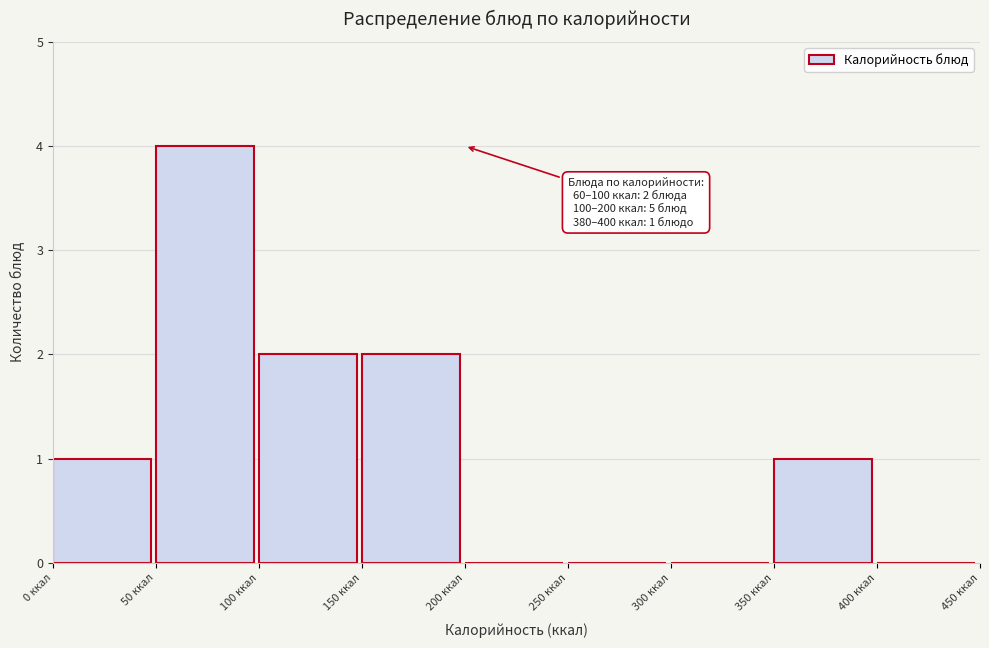

Over which range of the x-axis is the bar tallest?

50 to 100